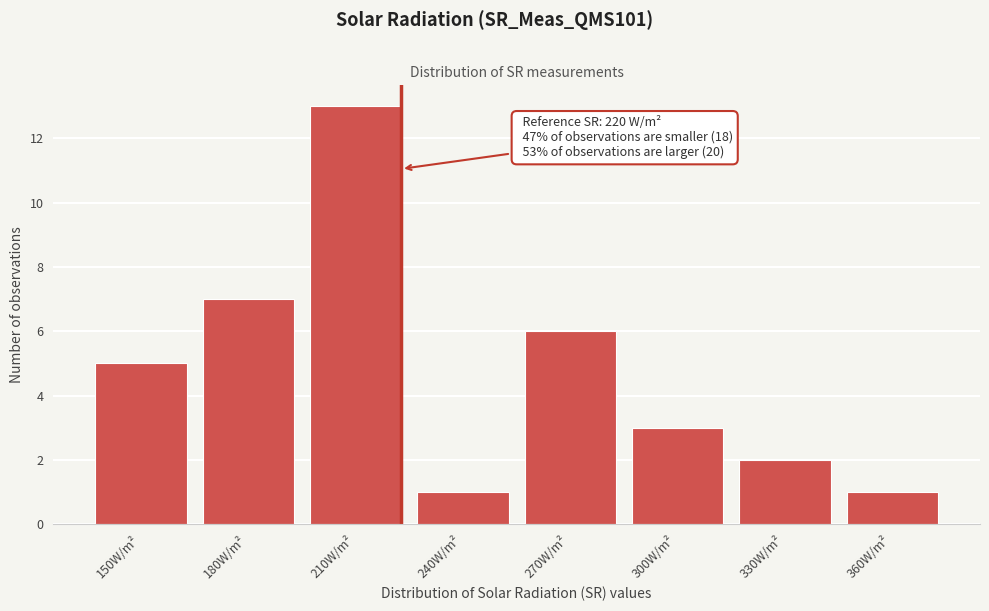

Reading right to left, what are all the values shown in this chart?

360W/m²=1	330W/m²=2	300W/m²=3	270W/m²=6	240W/m²=1	210W/m²=13	180W/m²=7	150W/m²=5